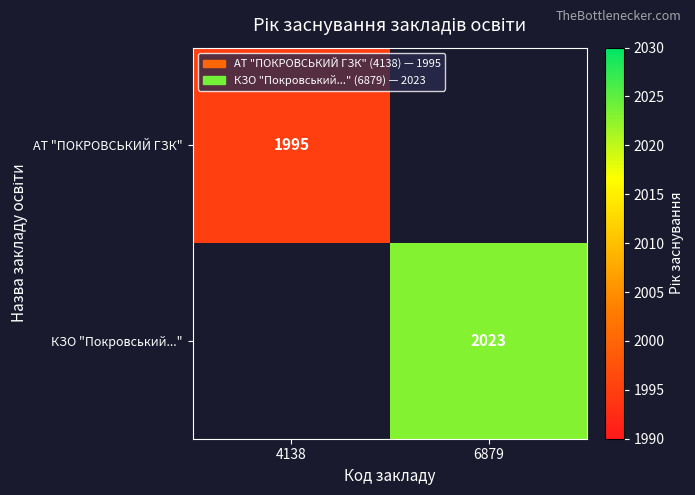

True or false: КЗО "Покровський..." has a value of 2023 at 6879.

True